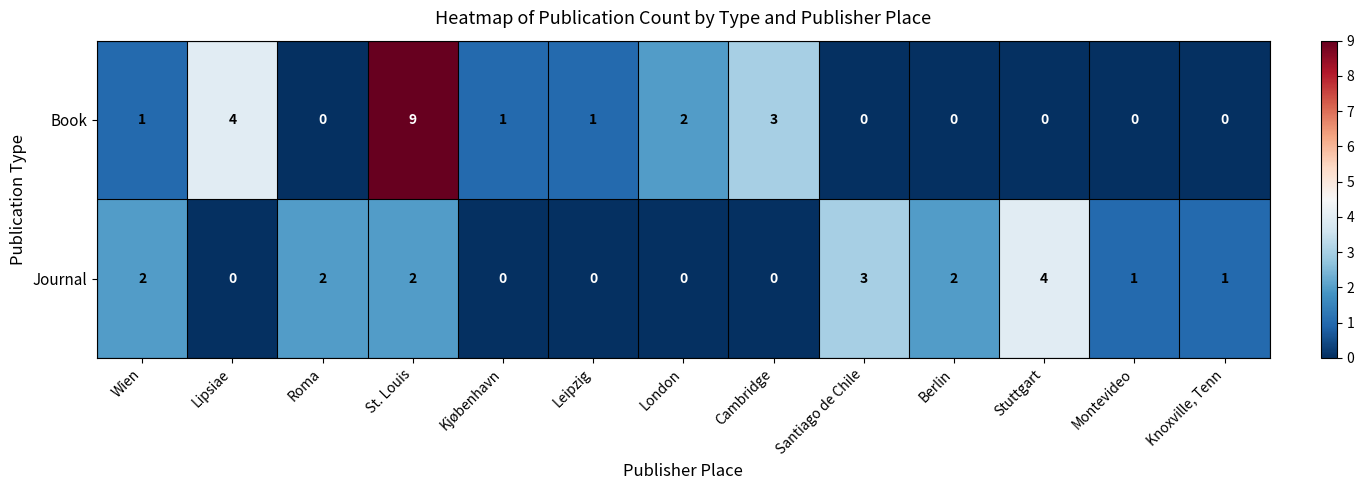

What is the spread (max minus min) of values at St. Louis?

7